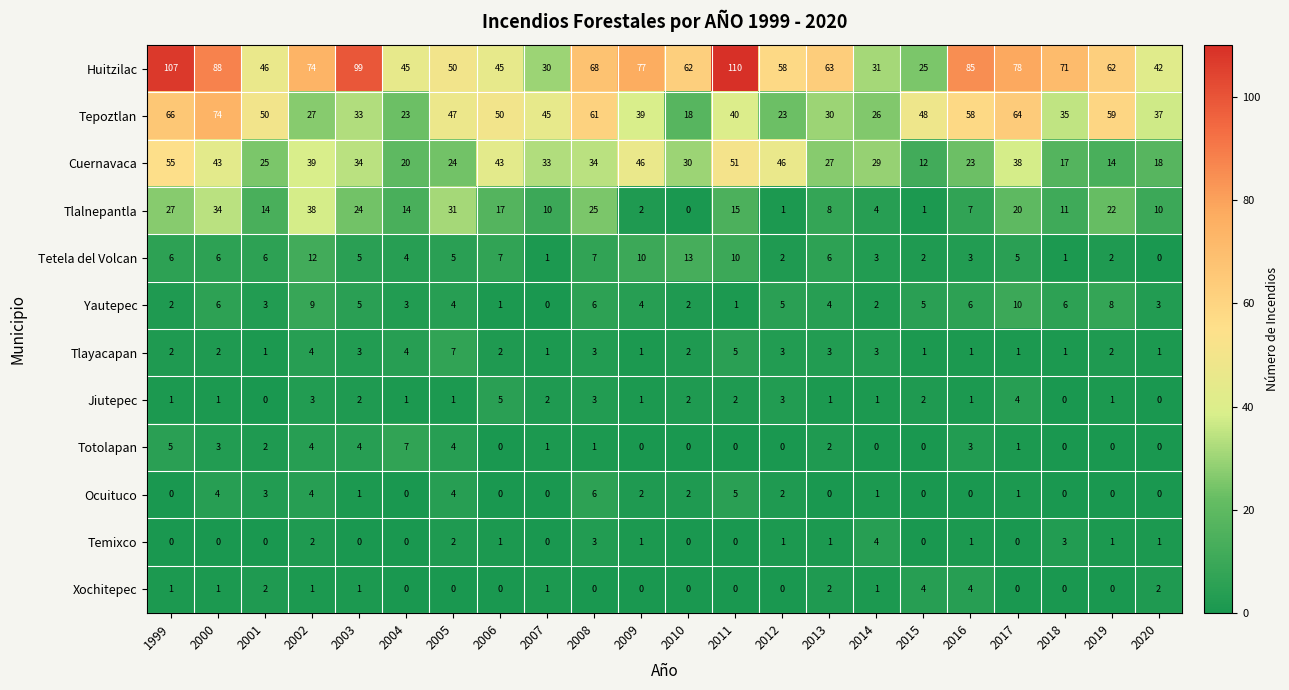

The Temixco series shows 0 at 2020. True or false?

False